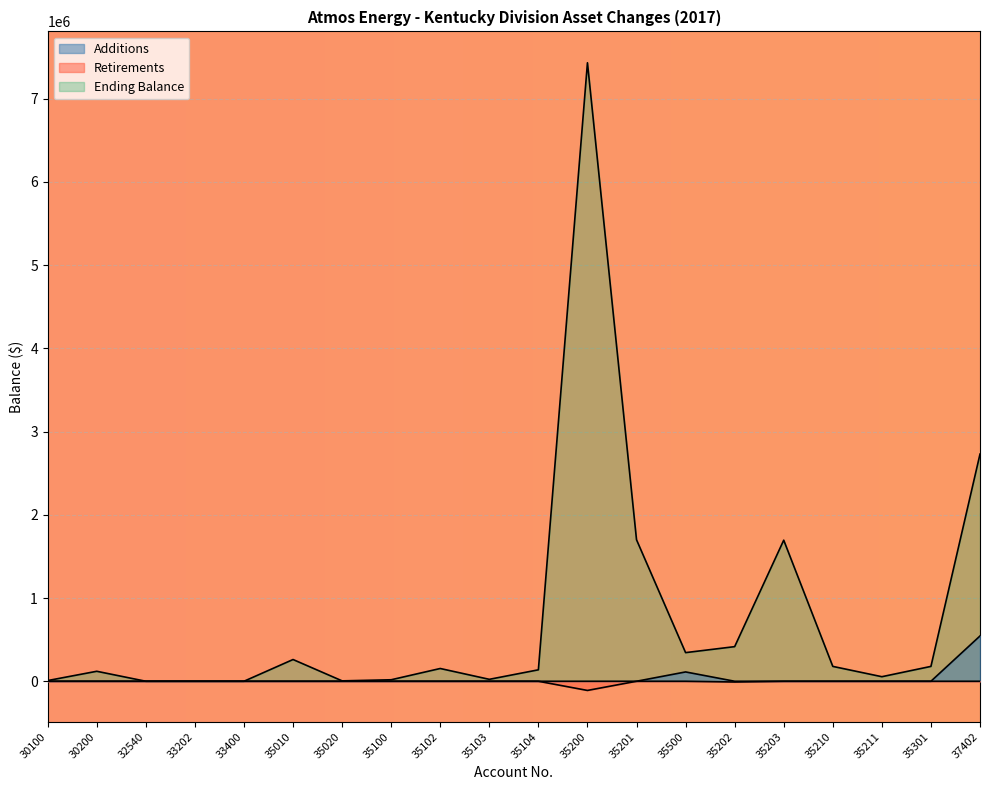

Does the chart display data point markers on the line(s)?

No